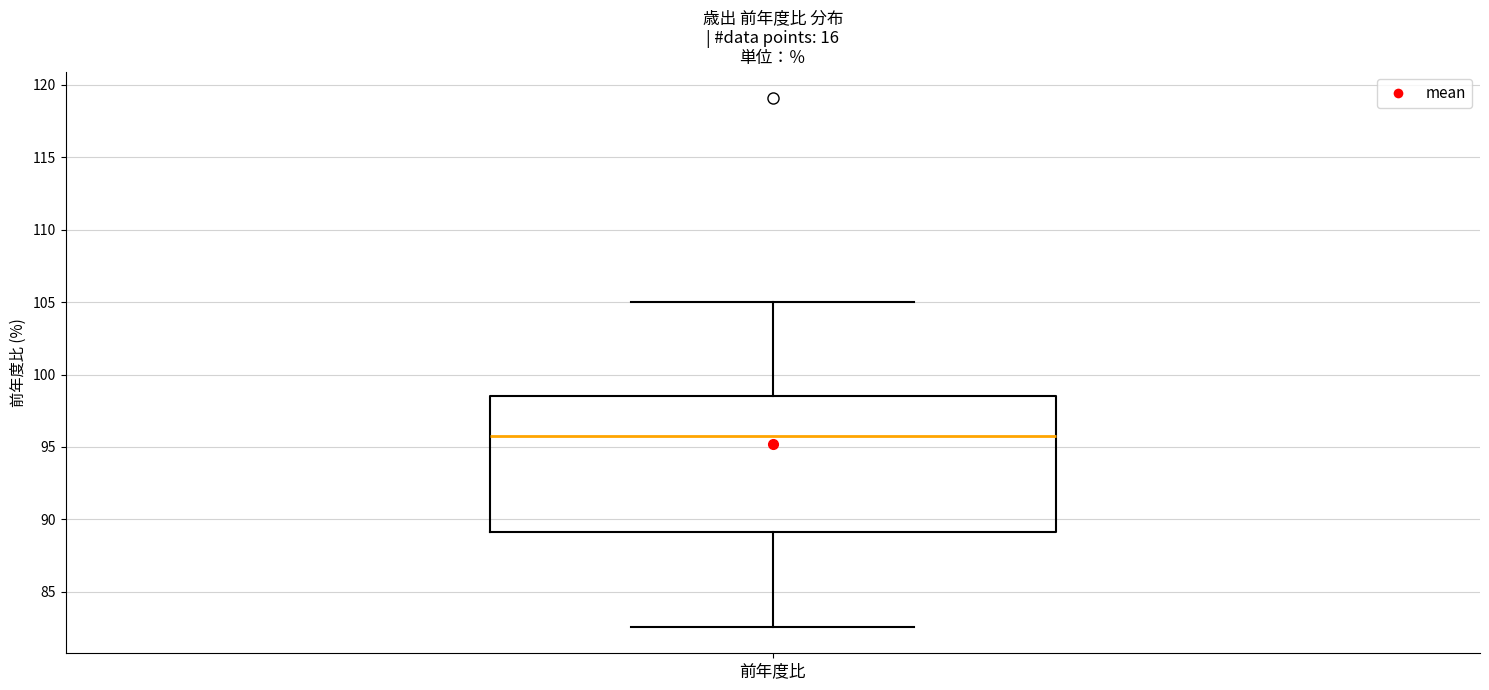

Read this box plot against the y-axis: the position of the median line, the range covered by the box, and the ends of both whiskers. The values are not printed on the chart, so give them approximately, as read against the axis.

median 96.0, box 89.0 to 98.5, whiskers 82.5 to 105.0